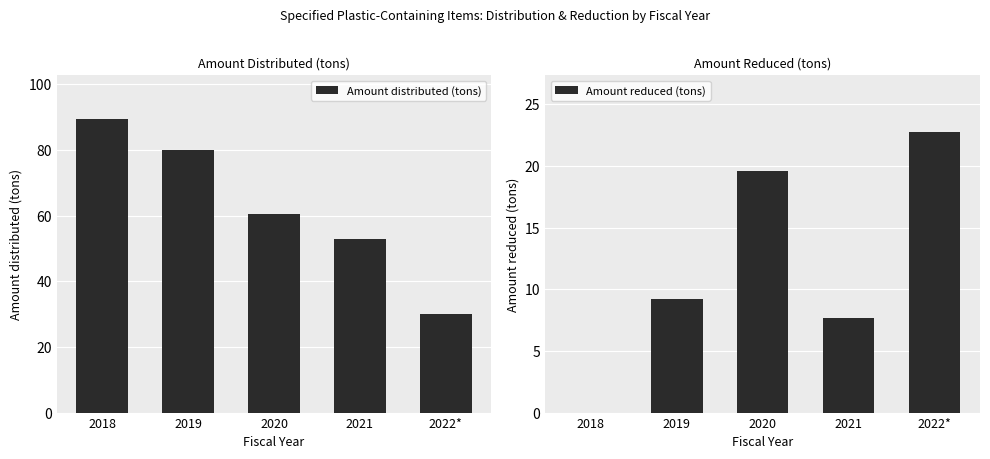

The value of Amount reduced (tons) at 2018 is 15.9. True or false?

False